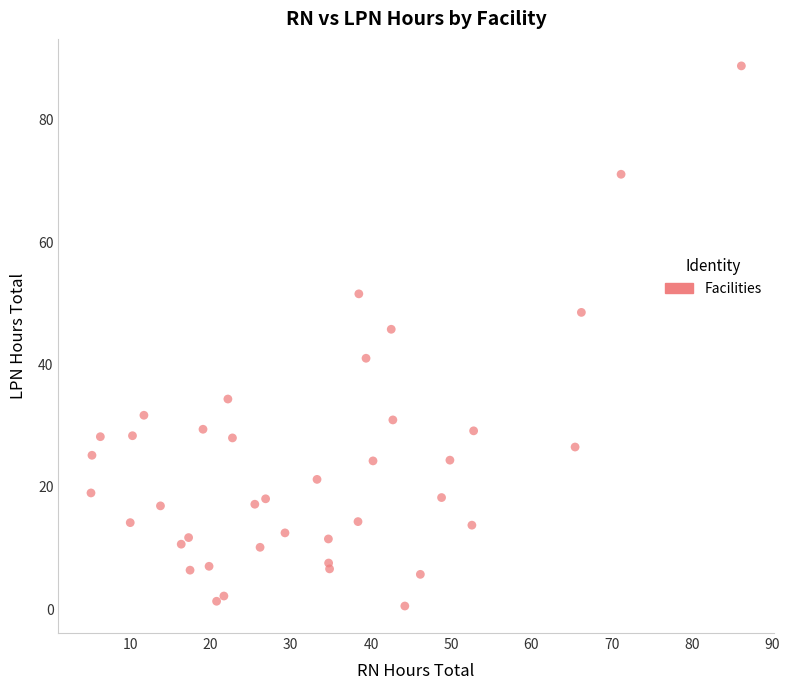

What Y value in the scatter plot is closest to 44?

45.8